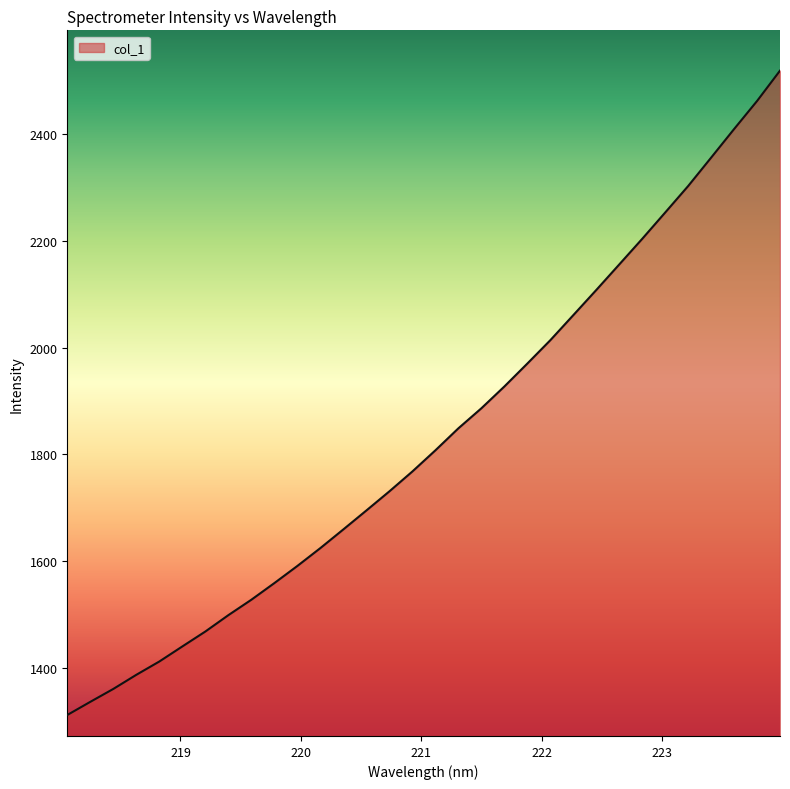

What is the smallest value displayed?

1311.1